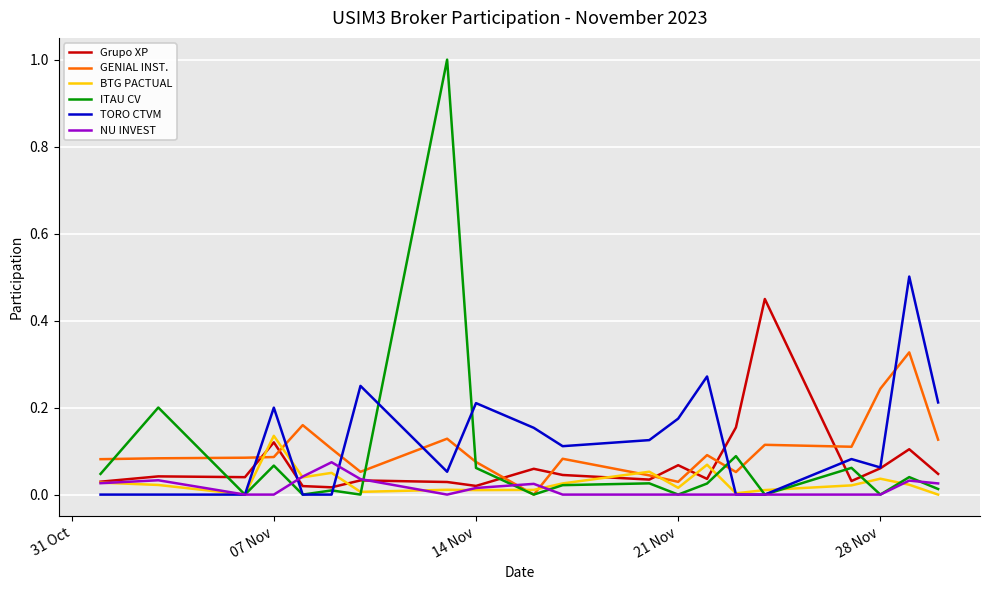

List the series in order of their peak value, lowest first.

NU INVEST, BTG PACTUAL, GENIAL INST., Grupo XP, TORO CTVM, ITAU CV